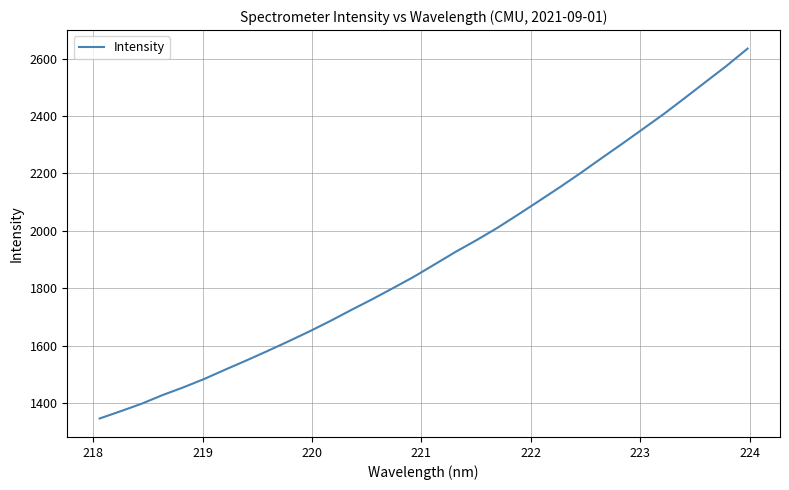

What is the average value?

1906.6